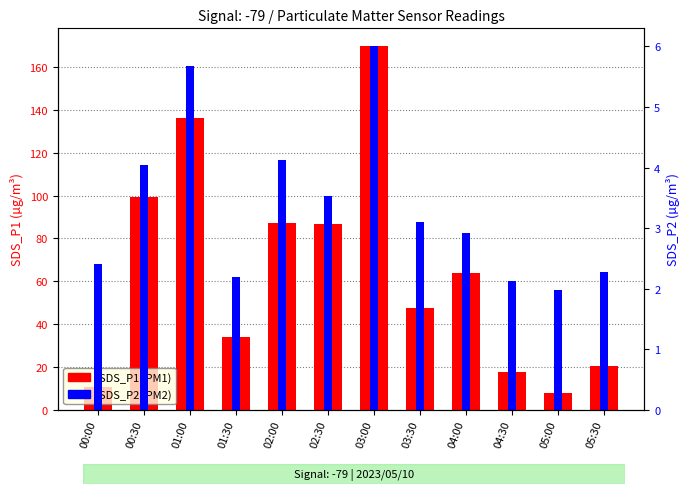

What are all the series names shown in the legend?

SDS_P1, SDS_P2